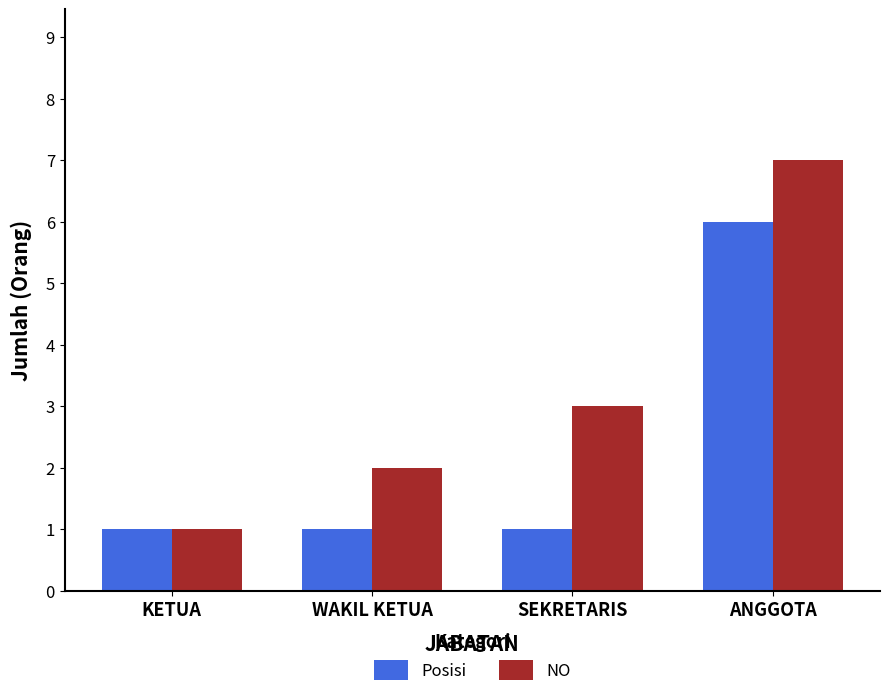

Read the NO value at ANGGOTA.

7